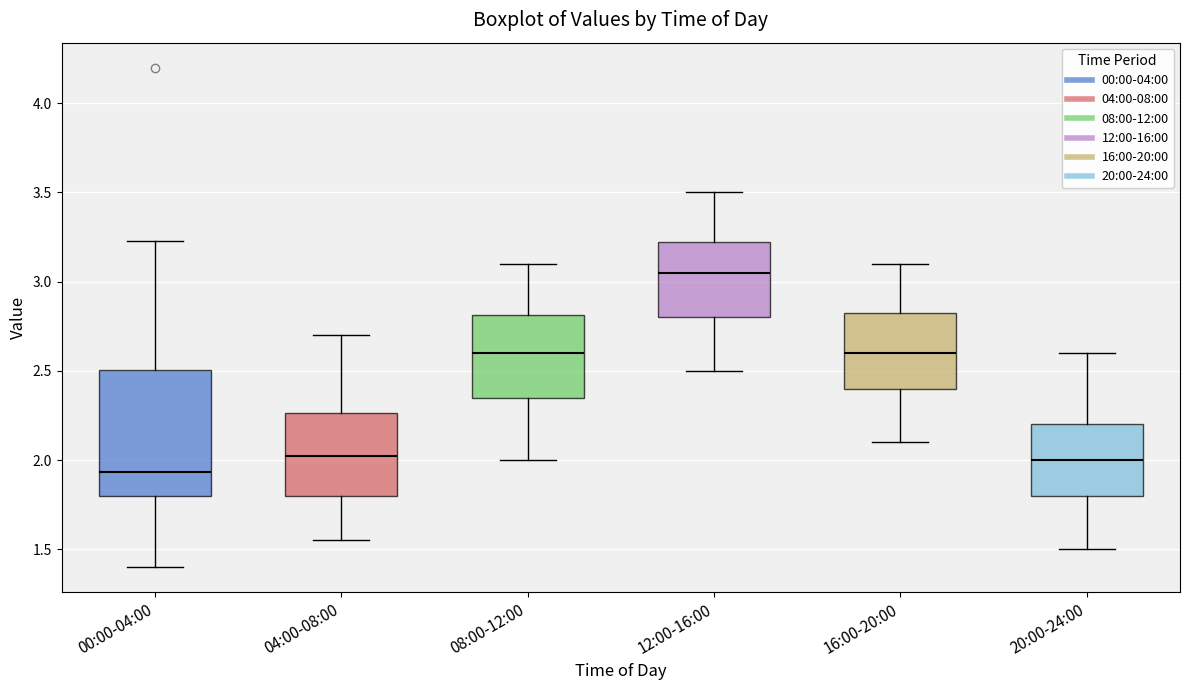

Comparing the boxes themselves (not the whiskers), which one is the tallest?

00:00-04:00